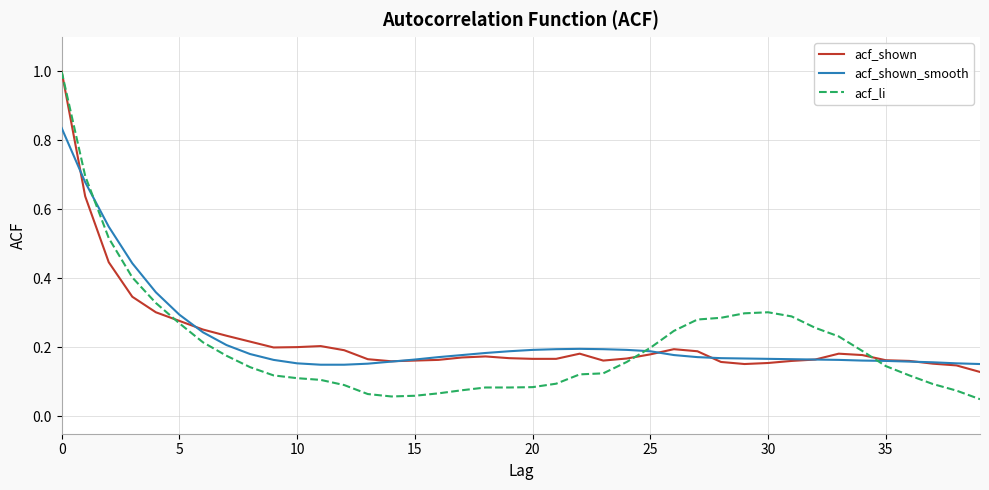

What is the maximum value shown in the chart?

1.0